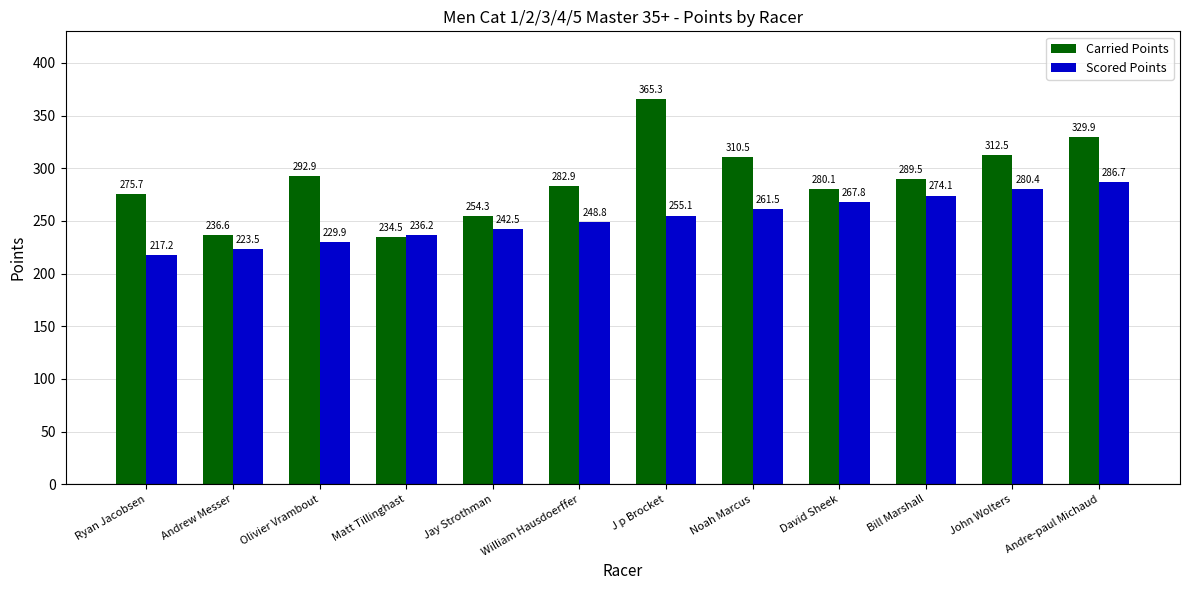

What is the label of the 9th bar from the left?

David Sheek